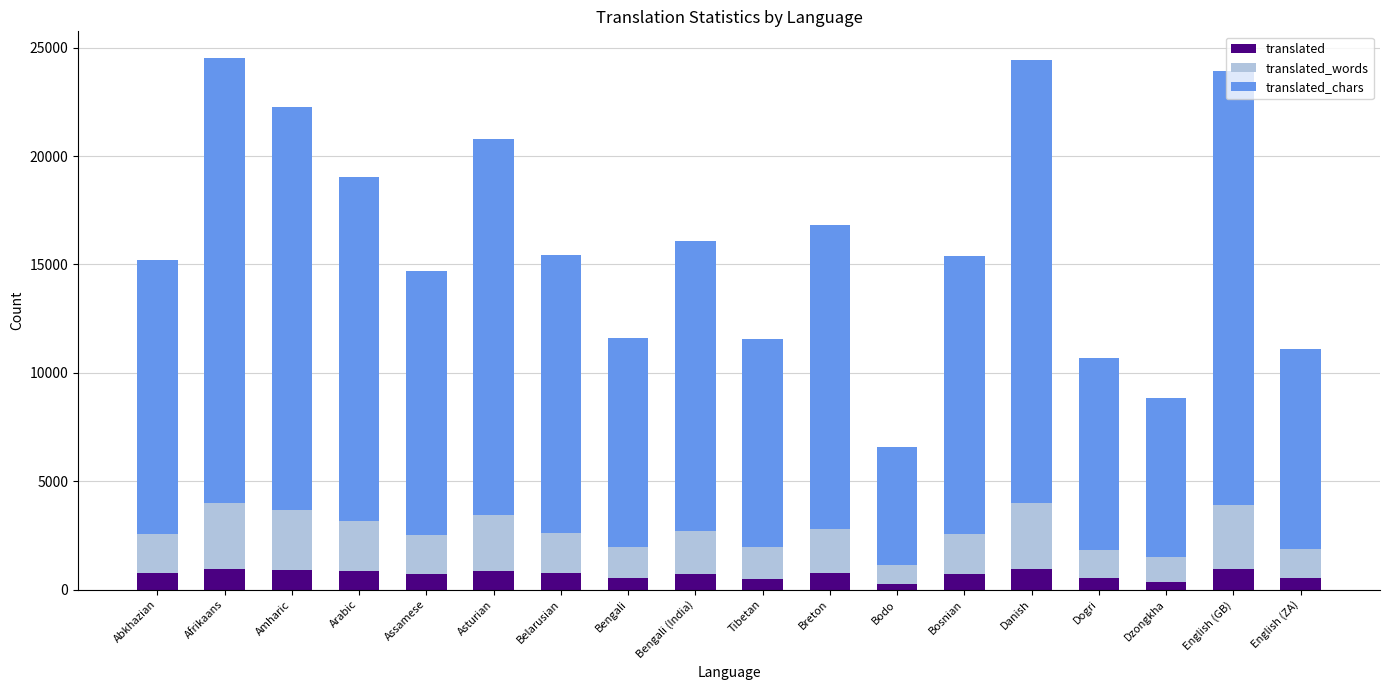

True or false: translated has a value of 966 at Afrikaans.

True